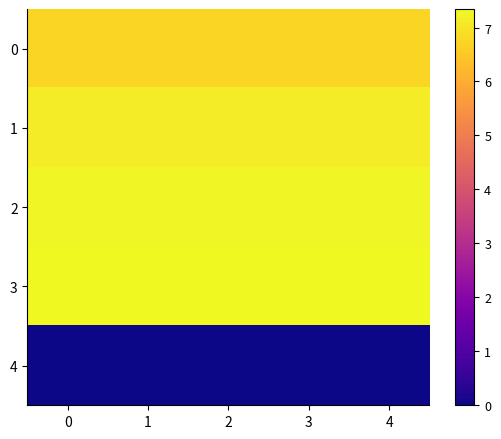

Between 1 and 0, which is larger?

1